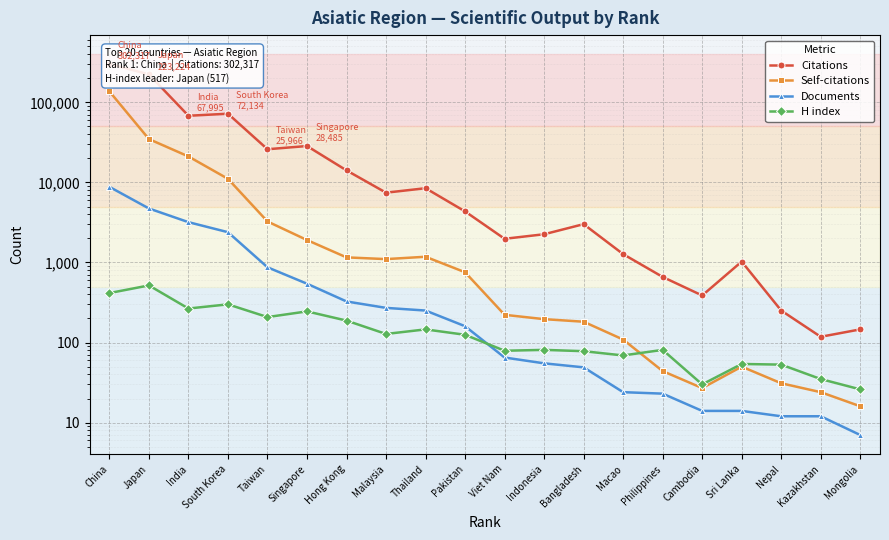

What are all the series names shown in the legend?

Citations, Self-citations, Documents, H index